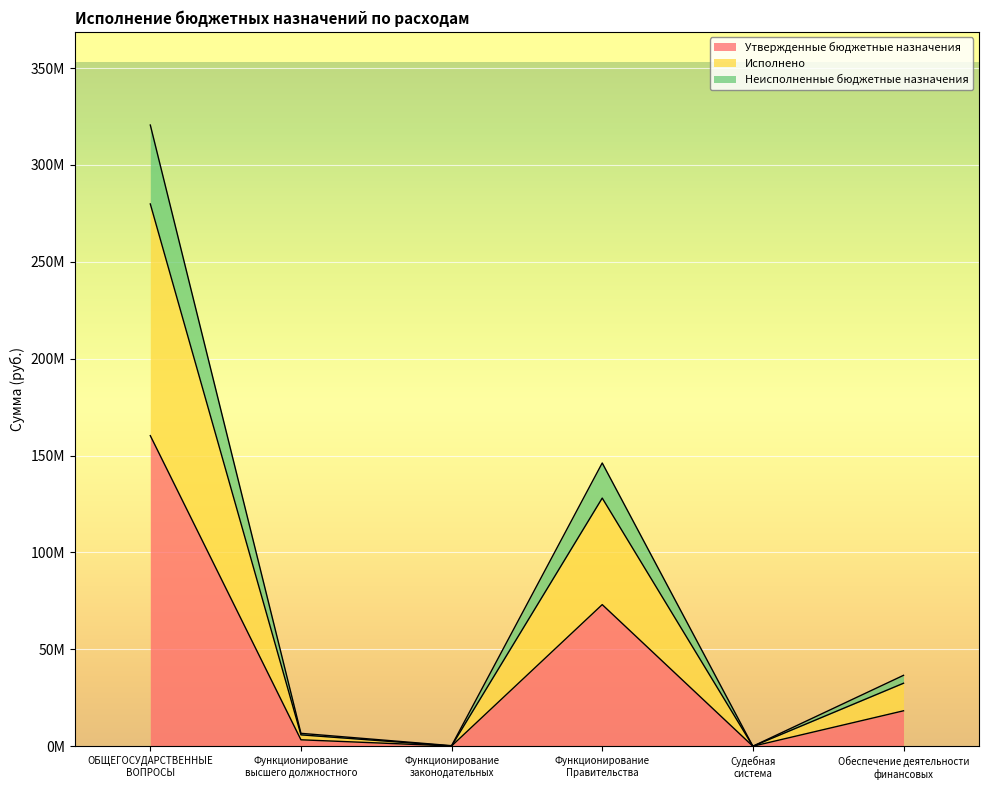

At which label does Неисполненные бюджетные назначения reach its peak?

ОБЩЕГОСУДАРСТВЕННЫЕ
ВОПРОСЫ